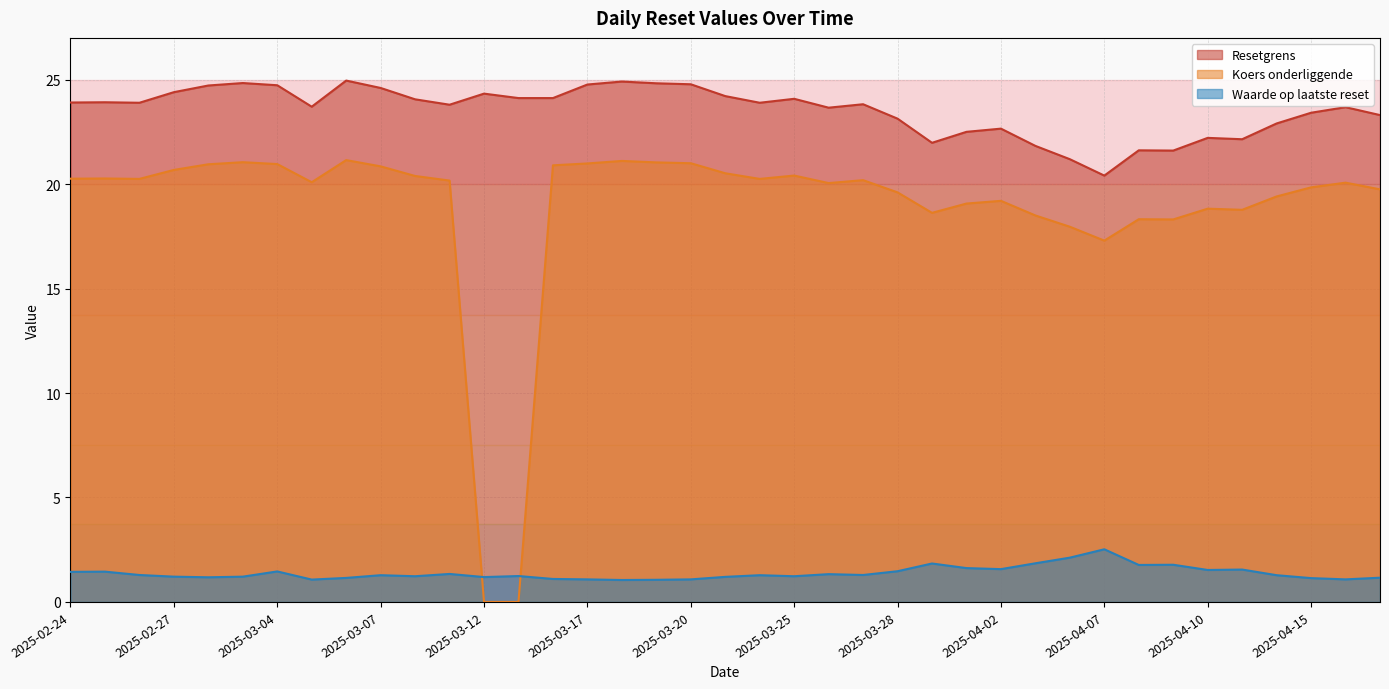

What is the sum of all Koers onderliggende values?

737.1